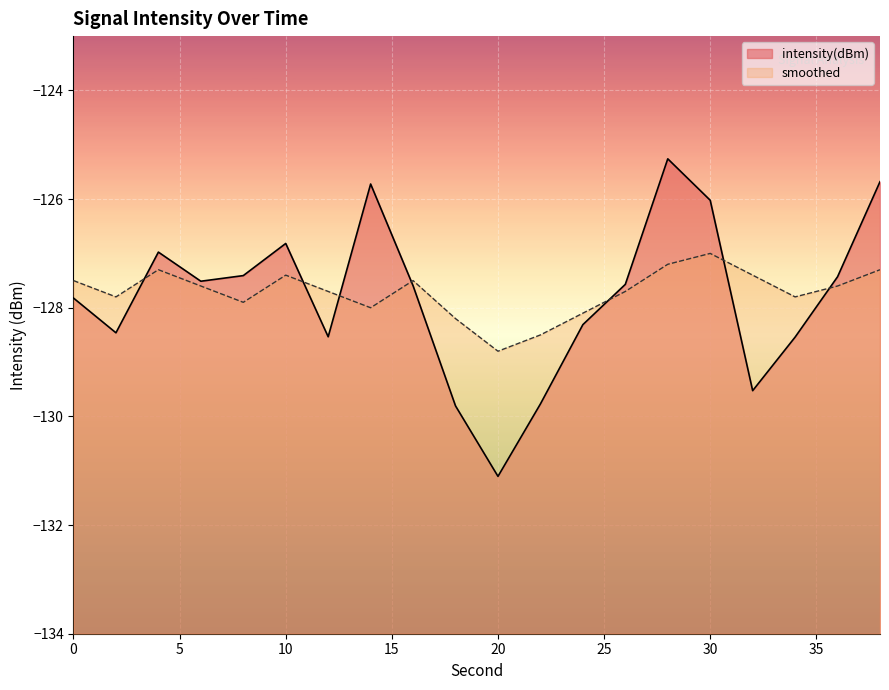

What is the value of the intensity(dBm) point at the 1st from the left?

-127.8